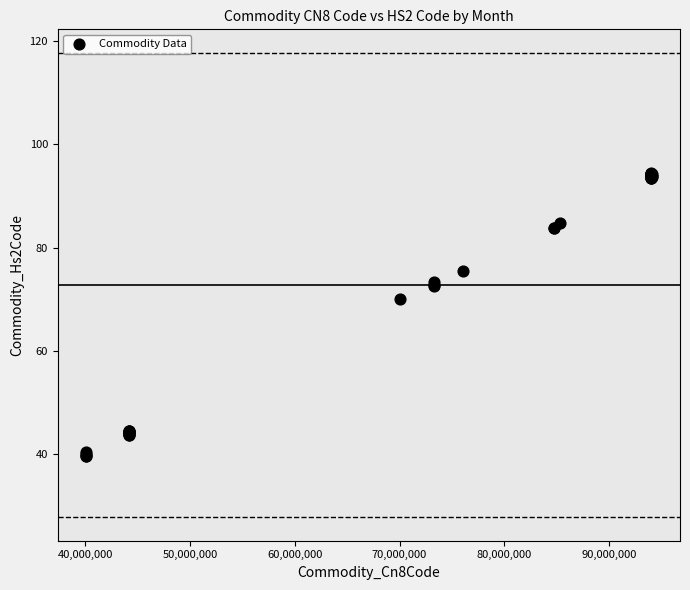

What Y value in the scatter plot is closest to 67?

70.1